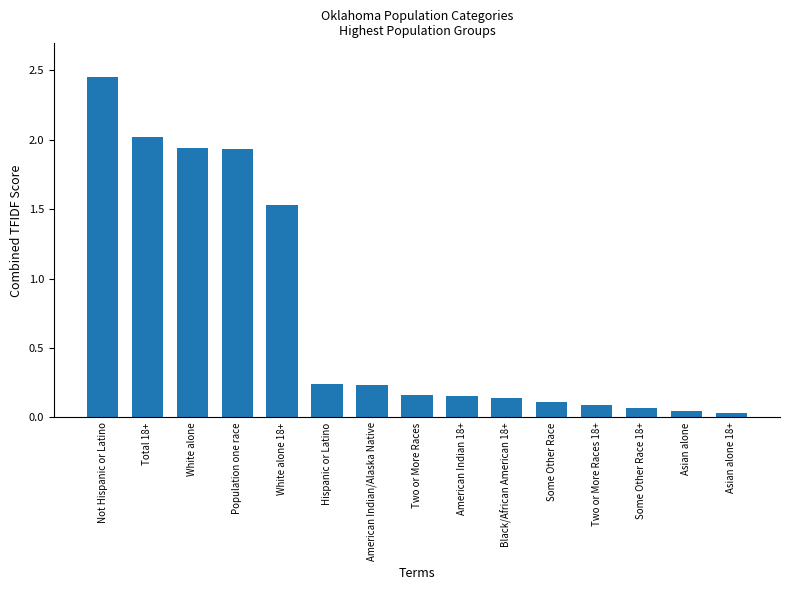

Where is the data nearest to the value 1?

White alone 18+